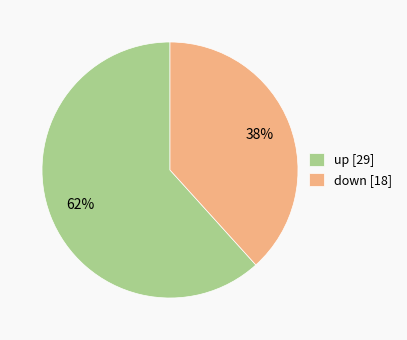

How many slices are in this pie chart?

2